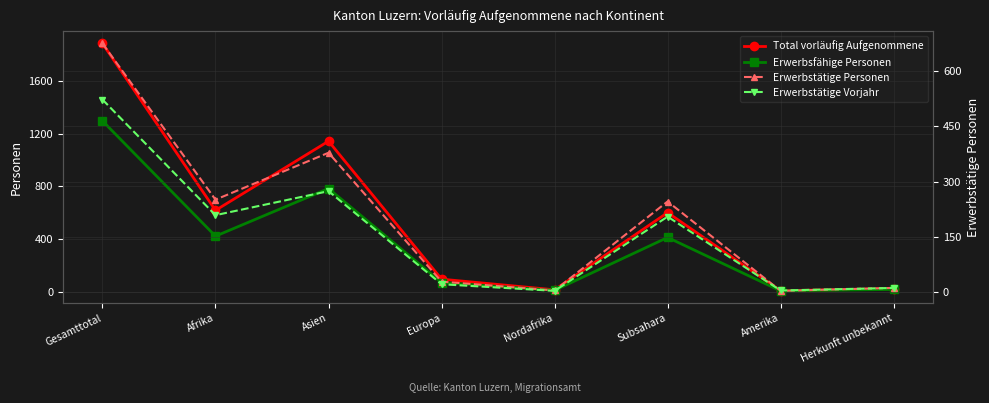

Reading left to right, extract all data points from this chart.

Total vorläufig Aufgenommene: 1887	618	1144	95	14	601	7	23
Erwerbsfähige Personen: 1298	422	784	69	10	412	6	17
Erwerbstätige Personen: 674	251	378	29	5	246	4	12
Erwerbstätige Vorjahr: 522	209	274	22	4	205	5	12